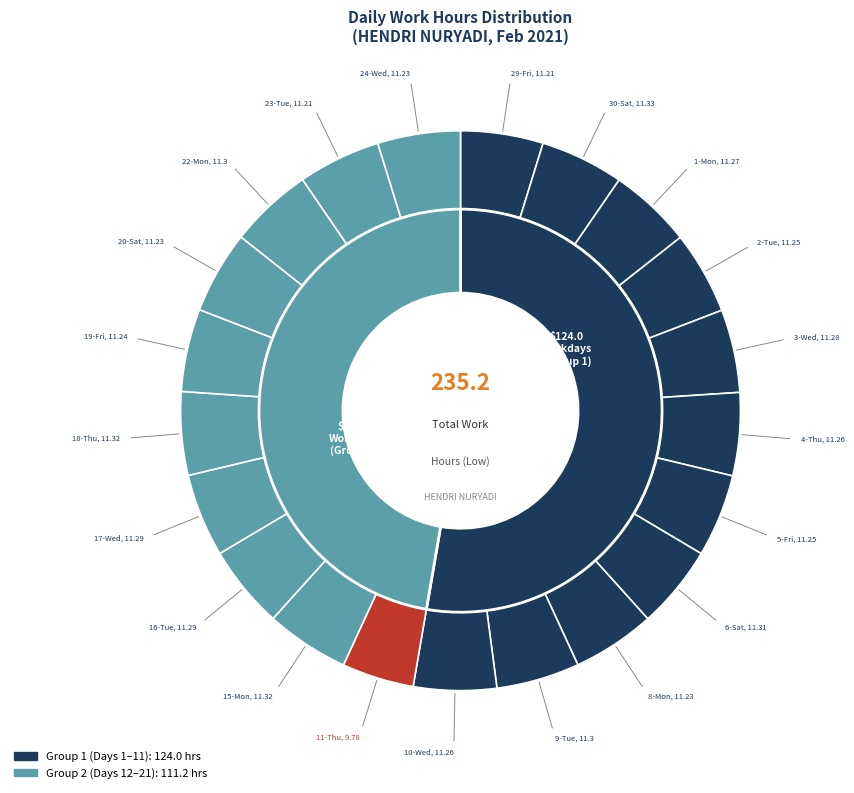

Which has a higher value, 20-Sat or 5-Fri?

5-Fri